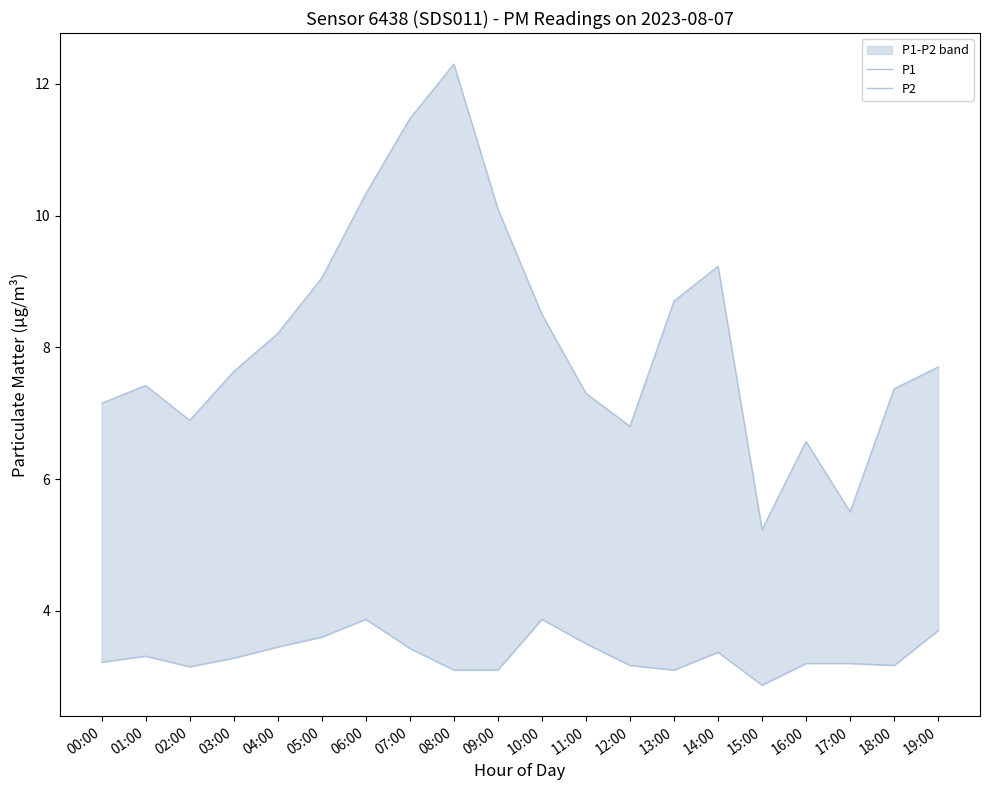

The value of P1 at 00:00 is 7.2. True or false?

True